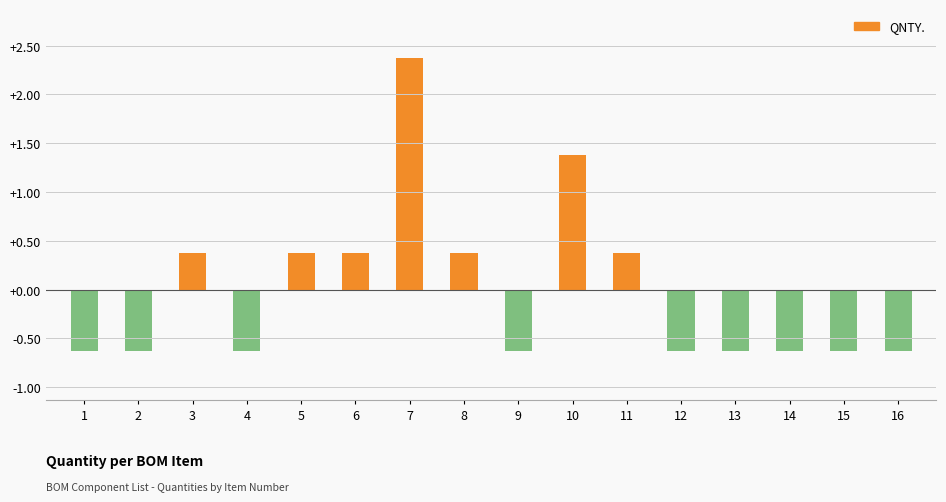

What is the value of the 13th bar from the left?

-0.6